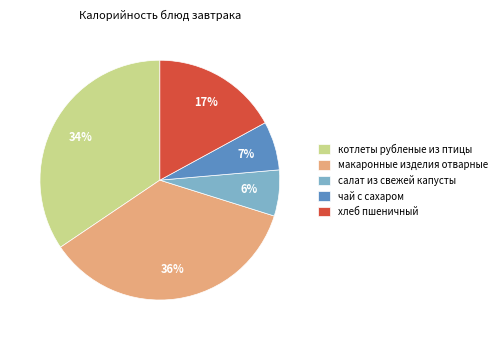

To the nearest percent, what portion does котлеты рубленые из птицы represent?

34%